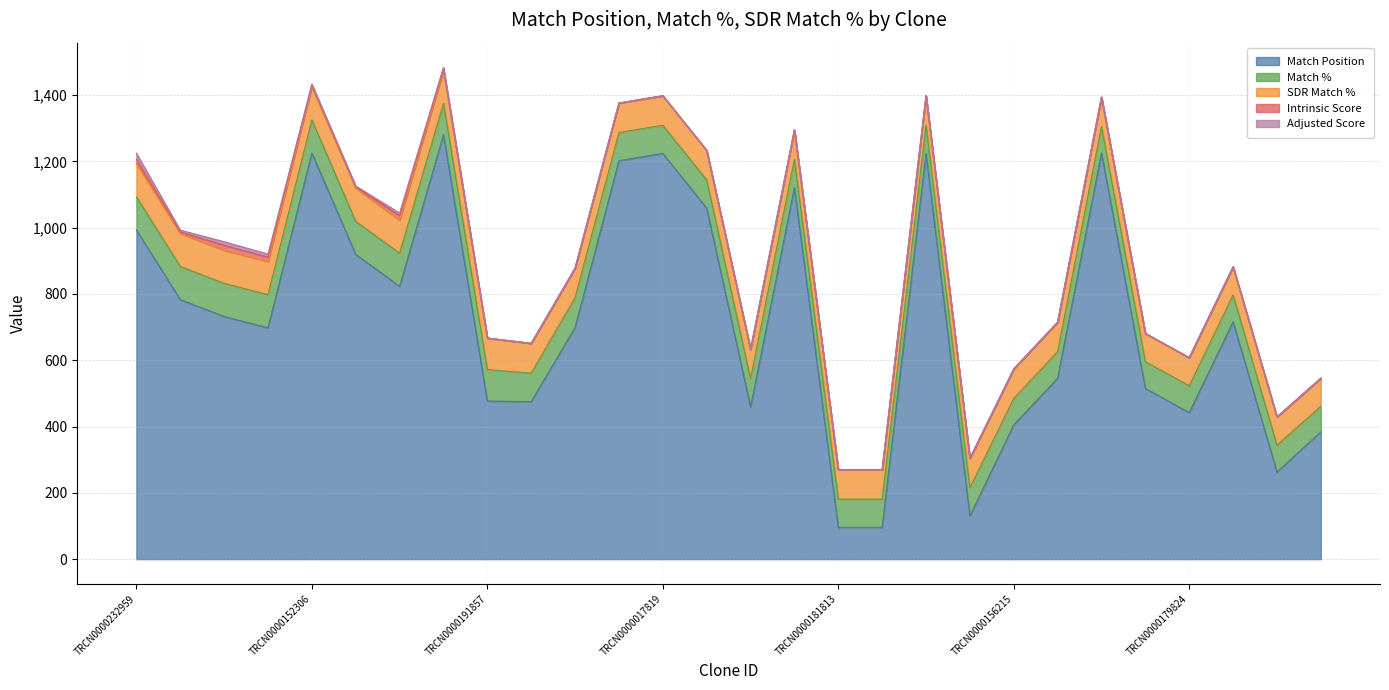

After their last crossing, which series has the higher values: SDR Match % or Match %?

SDR Match %